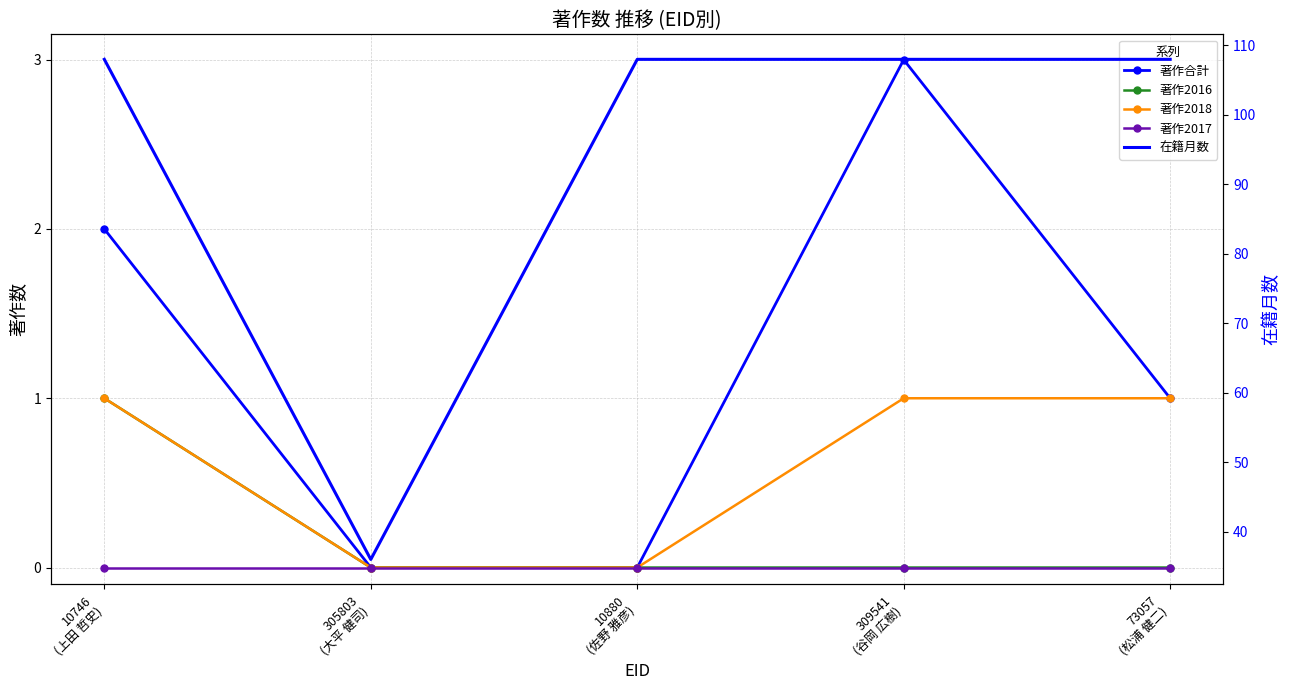

Which series has the largest range (max minus min)?

在籍月数